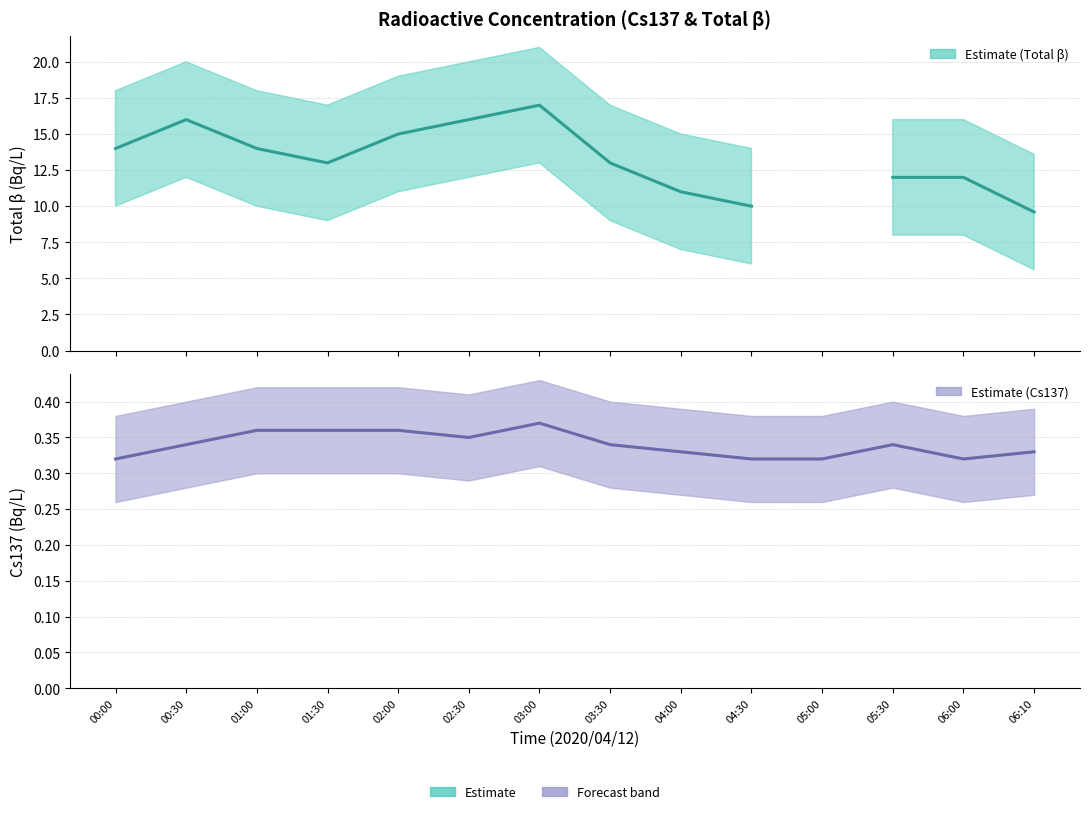

What is the average value of the Cs137 (Bq/L) series?

0.3